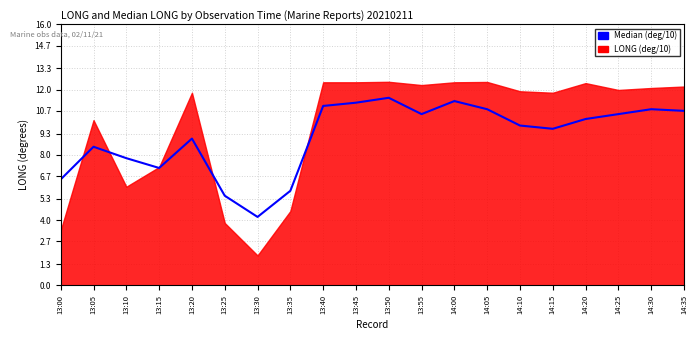

Which category has the lowest value across all series?

13:30